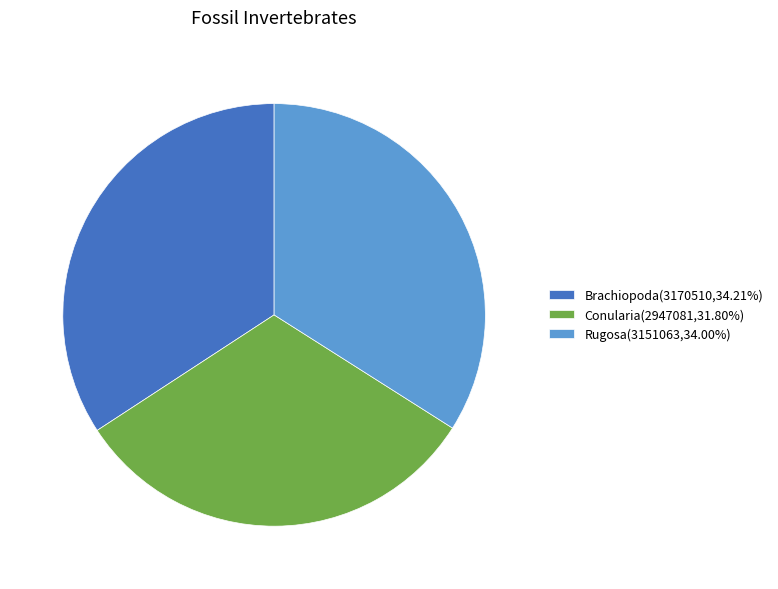

The Rugosa slice represents 22% of the pie. True or false?

False